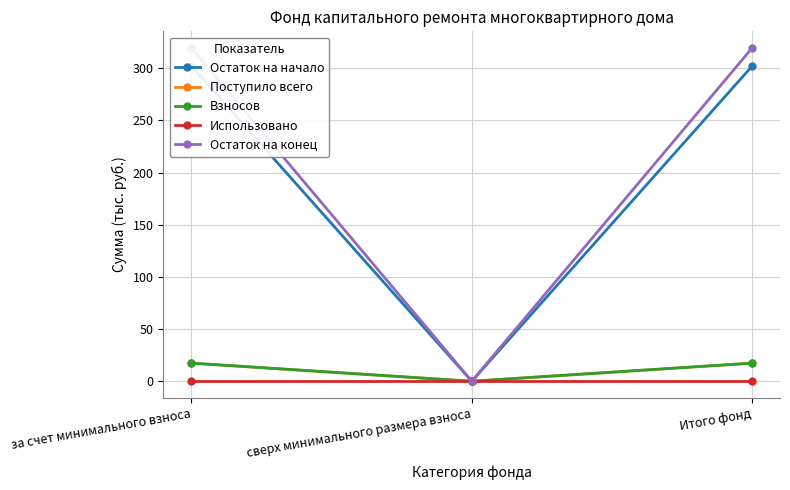

At which category does the chart reach its minimum across all series?

сверх минимального размера взноса